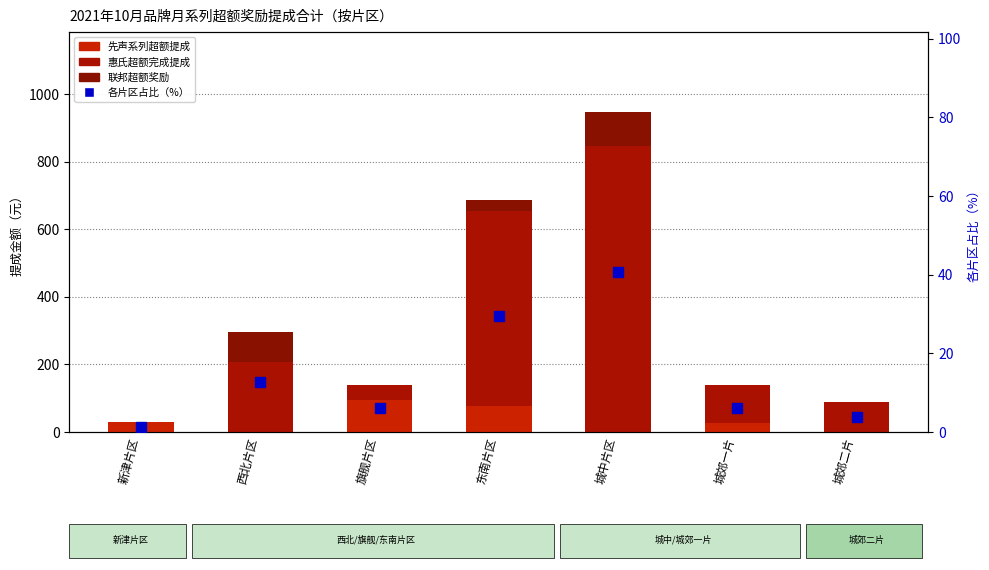

What is the difference between the second highest and second lowest values in the 惠氏超额完成提成 series?

533.6